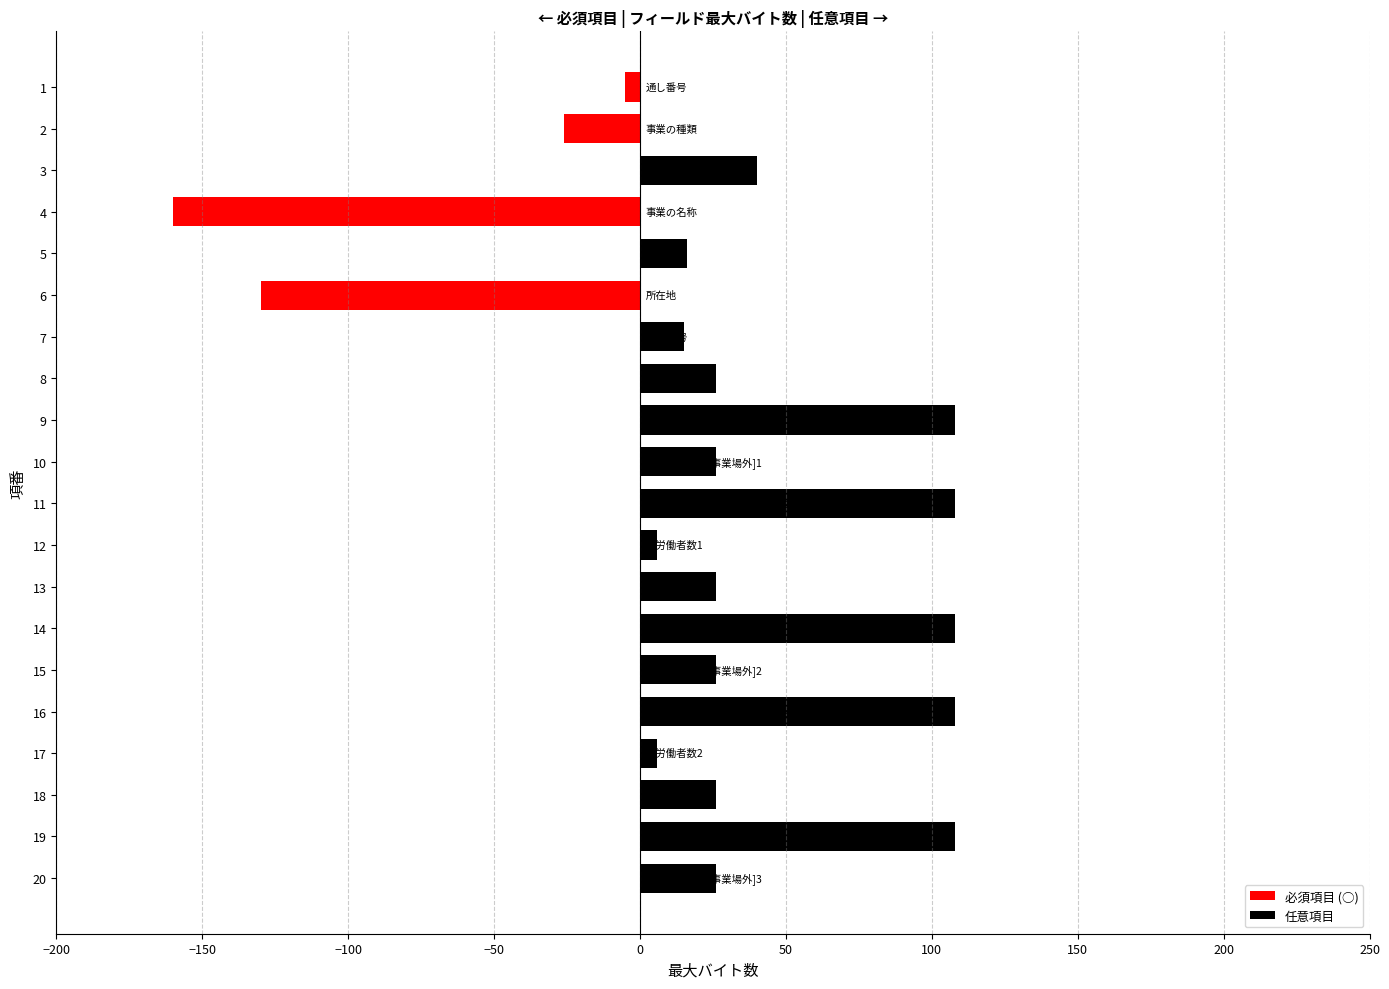

What is the change in value from 2 to 6?

-104